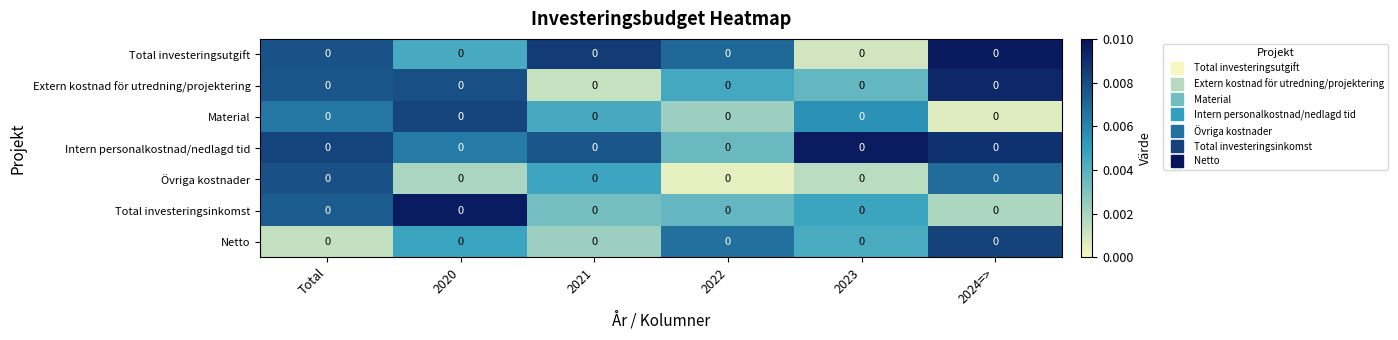

Which has a higher value, 2021 or 2022?

2021